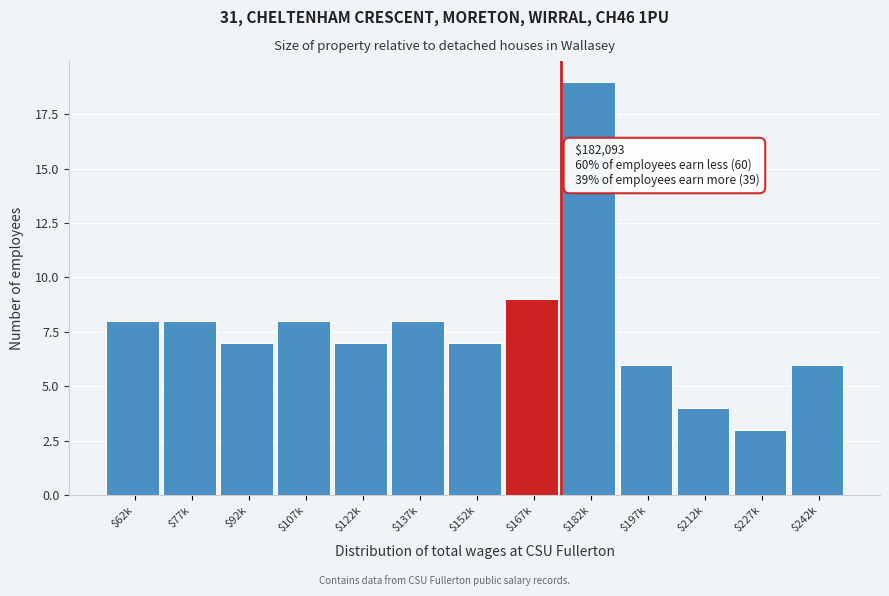

Reading left to right, extract all data points from this chart.

8	8	7	8	7	8	7	9	19	6	4	3	6